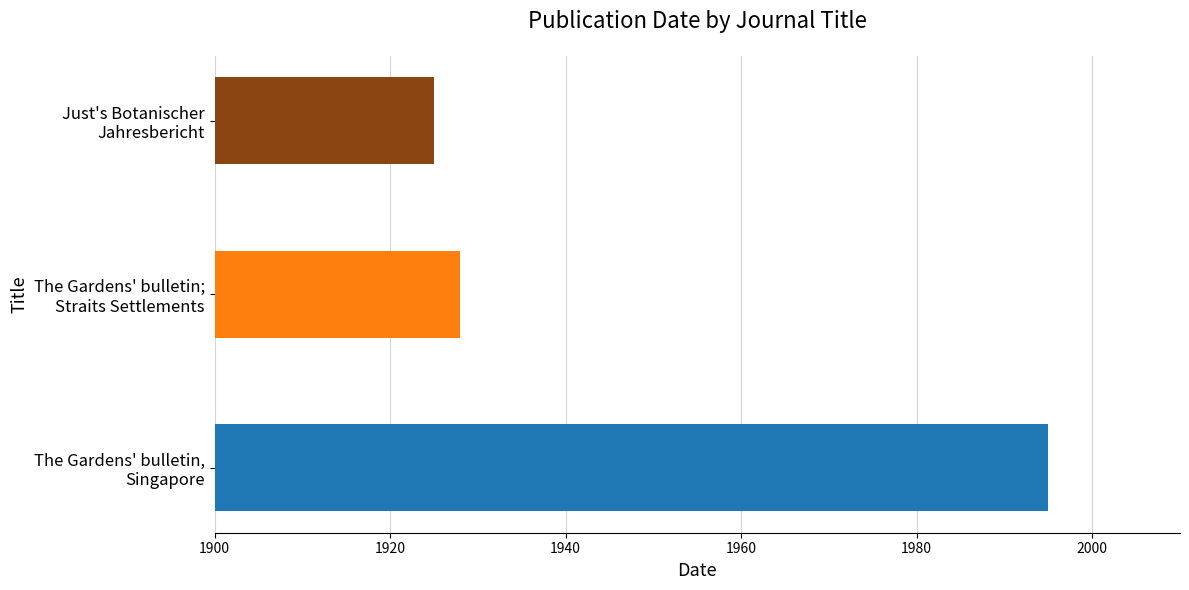

Are the bars grouped side by side (vs. stacked)?

No